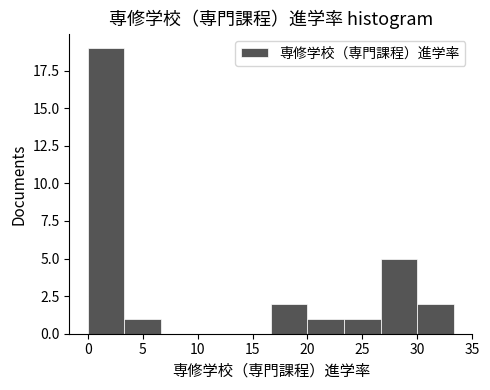

Which range on the x-axis has the tallest bar?

0.0 to 3.5